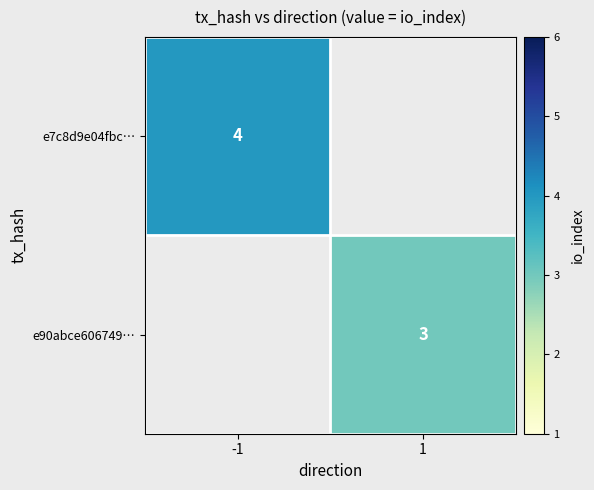

Between 1 and -1, which is larger?

-1